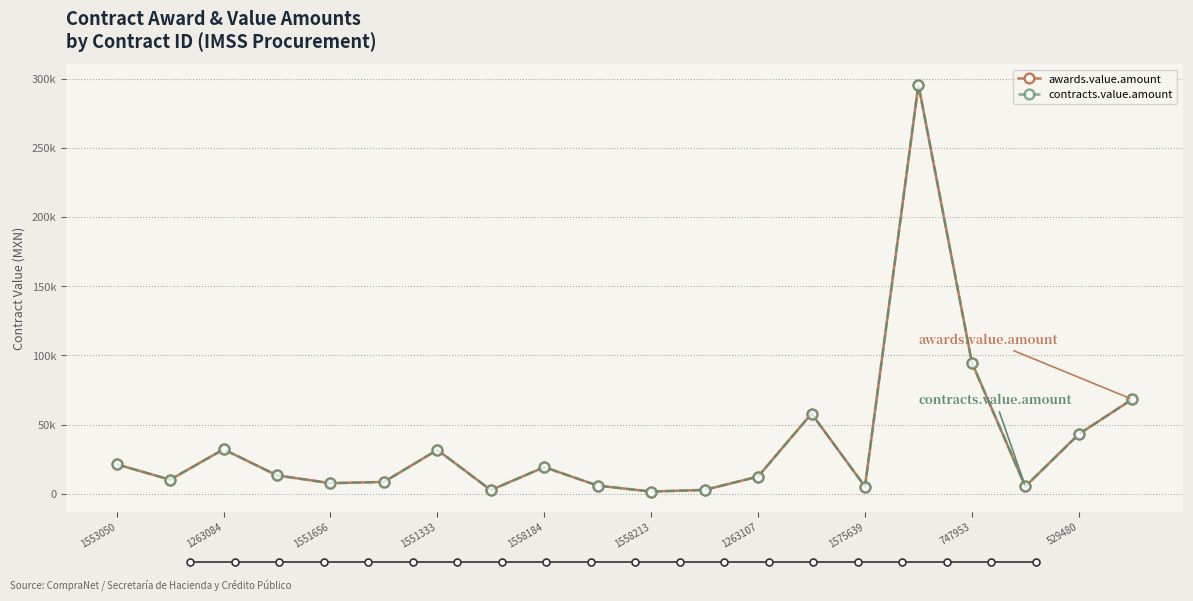

Which series has the largest total across all categories?

awards.value.amount